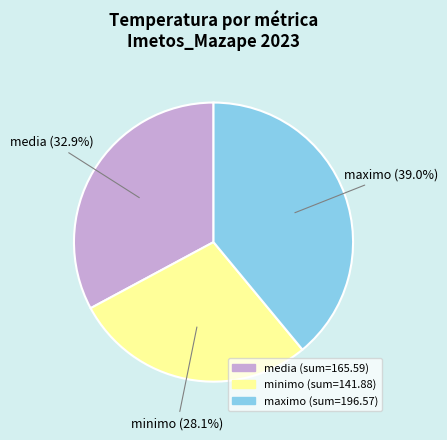

True or false: media accounts for 2% of the total.

False